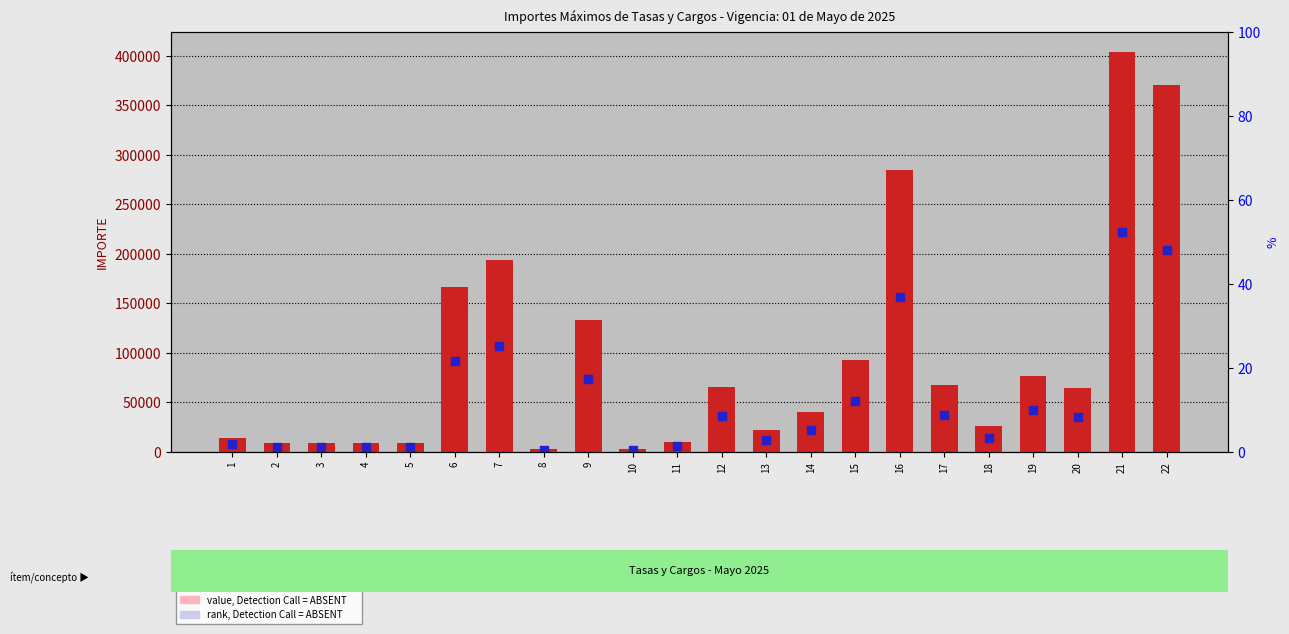

Is the value of percentile rank within the sample at 12 greater than the value of count at 20?

No